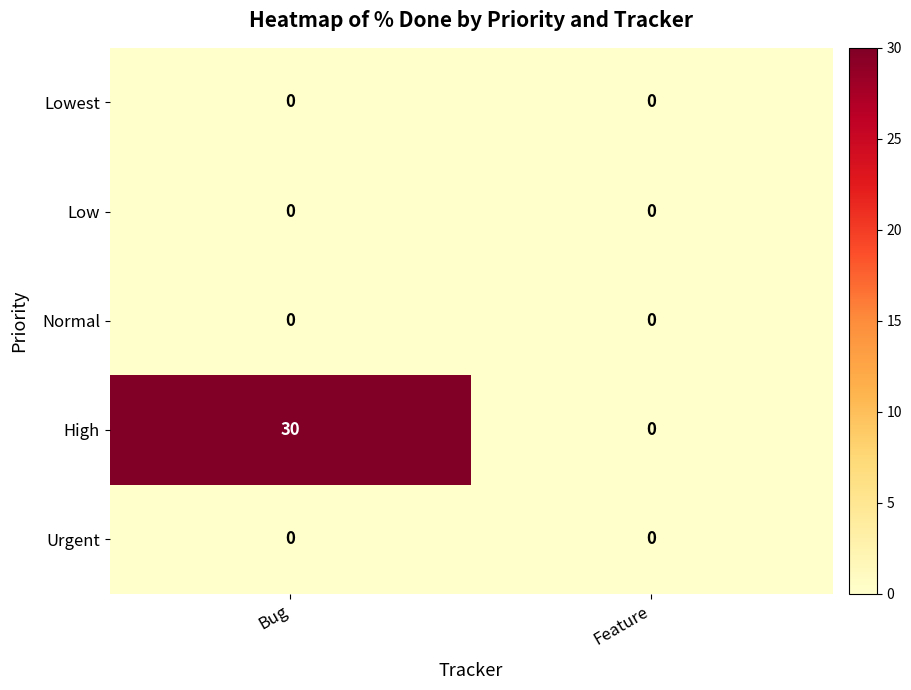

Reading left to right, list all the values displayed in this chart.

Lowest: Bug=0	Feature=0
Low: Bug=0	Feature=0
Normal: Bug=0	Feature=0
High: Bug=30	Feature=0
Urgent: Bug=0	Feature=0